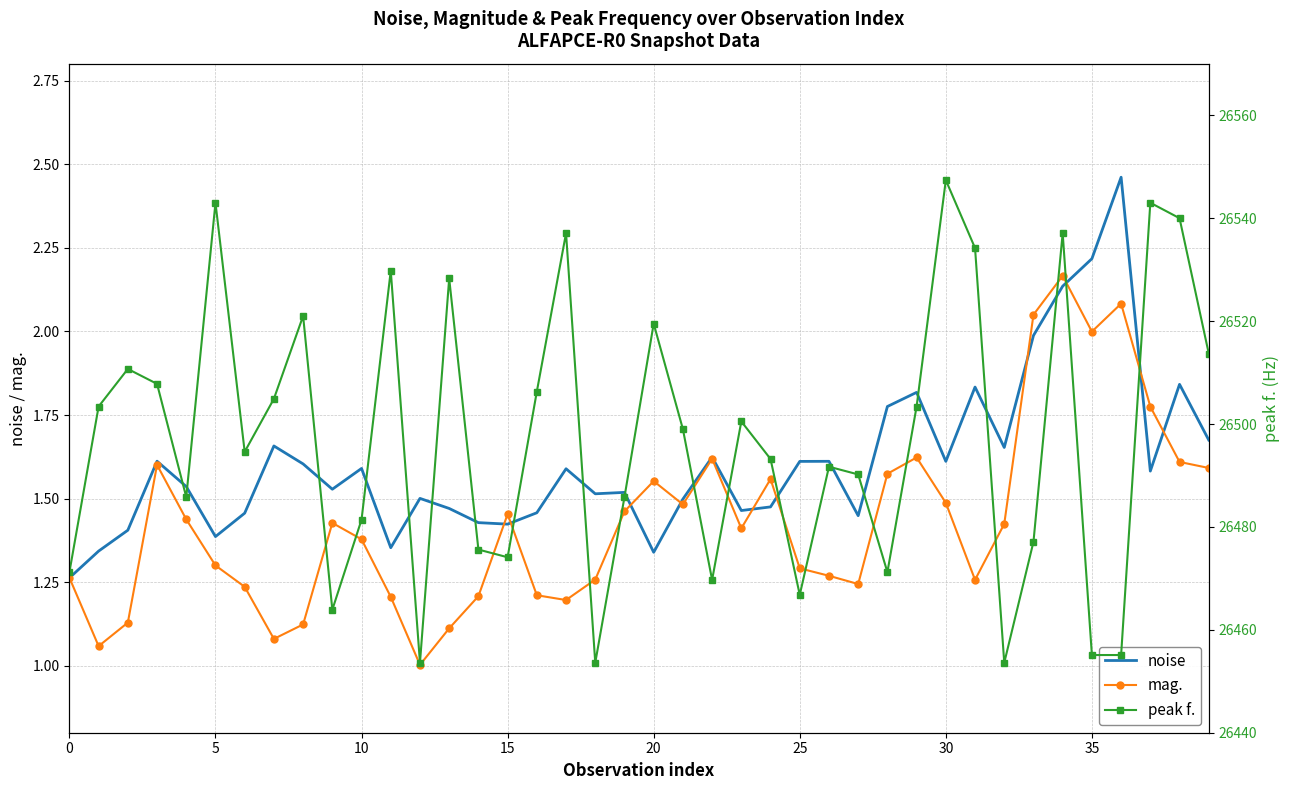

Which category has the highest value in the noise series?

36